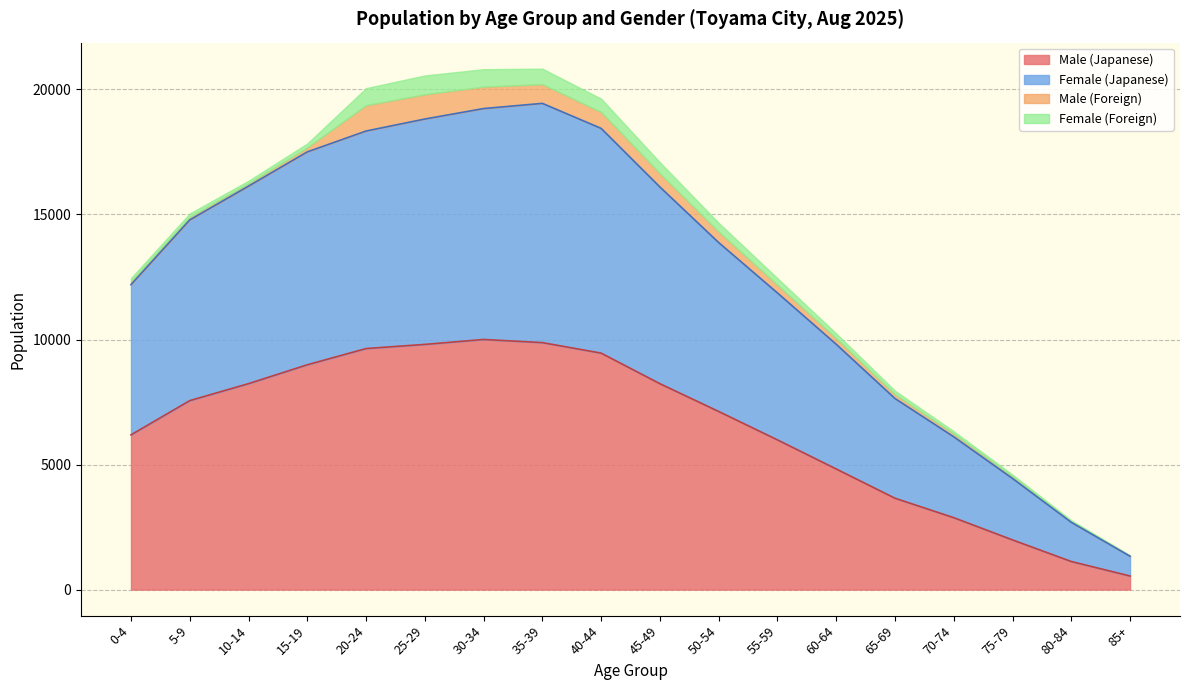

What is the difference between the second highest and second lowest values in the Male (Japanese) series?

8753